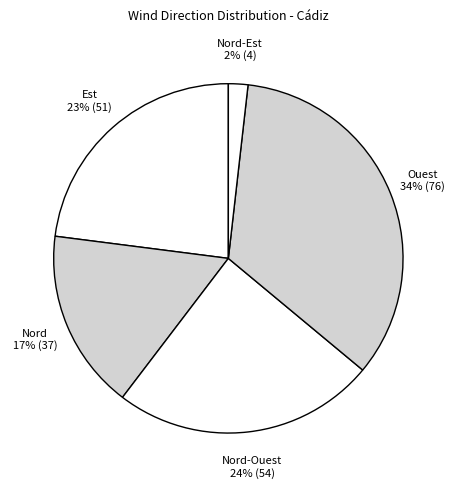

To the nearest percent, what is the combined percentage of Est and Ouest?

57%